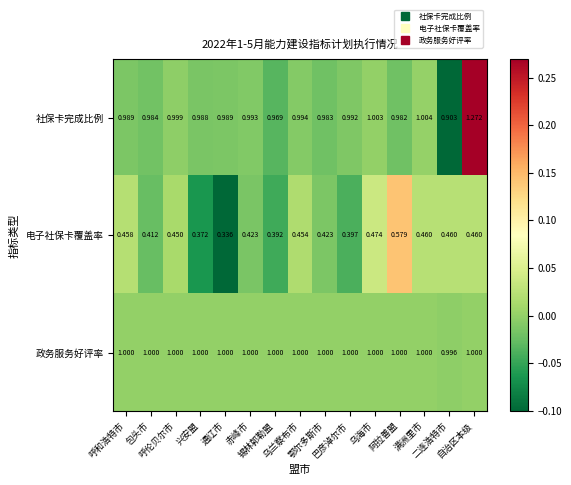

Which series changed the most between 呼伦贝尔市 and 自治区本级?

社保卡完成比例